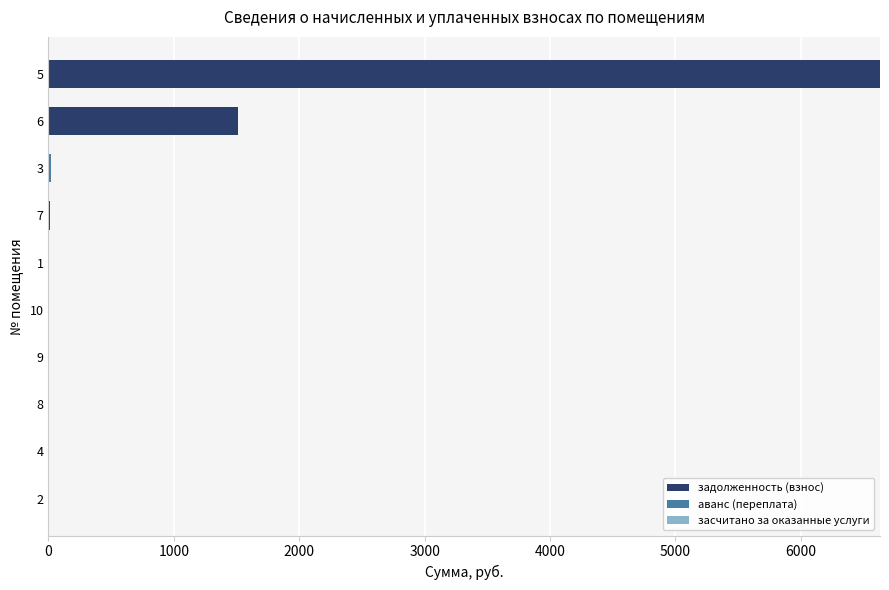

How many data points in задолженность (взнос) are above 0?

4